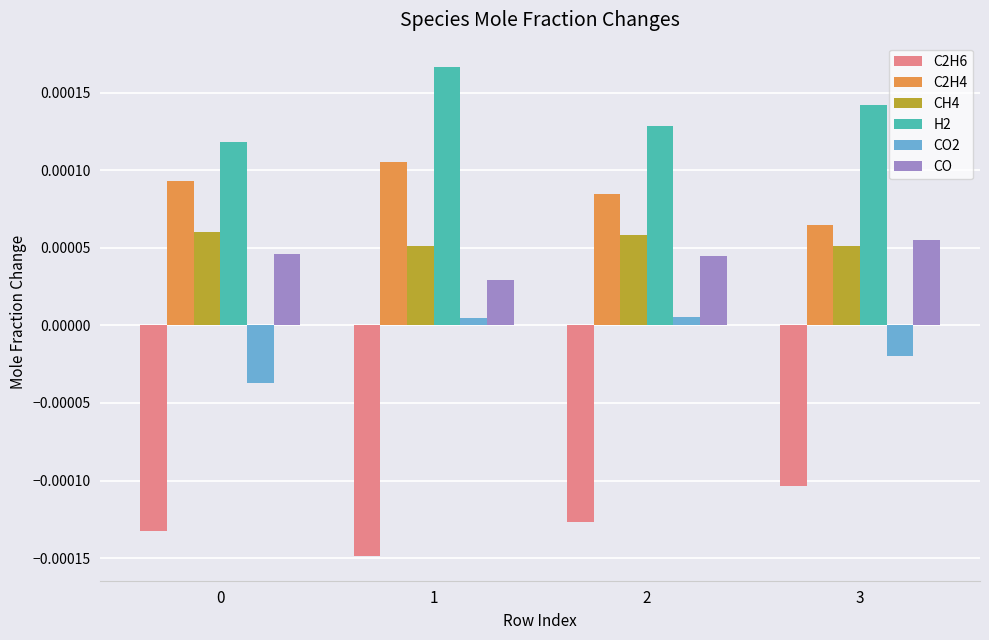

Which series has the largest total across all categories?

H2